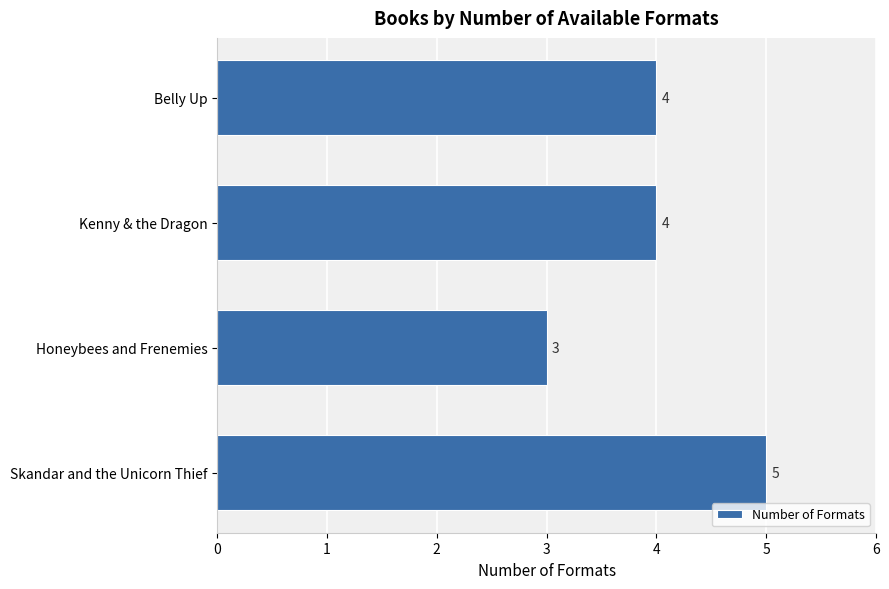

Reading top to bottom, list all the values displayed in this chart.

Belly Up=4	Kenny & the Dragon=4	Honeybees and Frenemies=3	Skandar and the Unicorn Thief=5